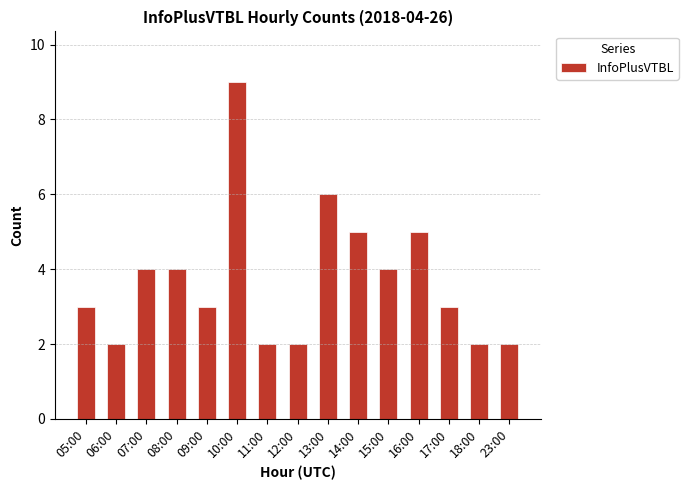

Reading left to right, list all the values displayed in this chart.

3	2	4	4	3	9	2	2	6	5	4	5	3	2	2